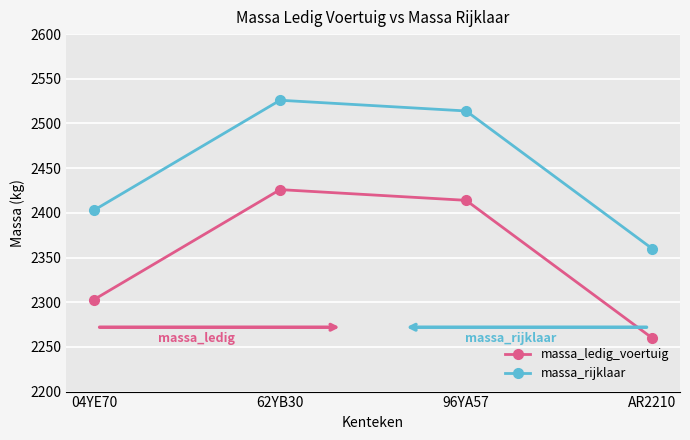

Reading left to right, list all the values displayed in this chart.

massa_ledig_voertuig: 2303	2426	2414	2260
massa_rijklaar: 2403	2526	2514	2360